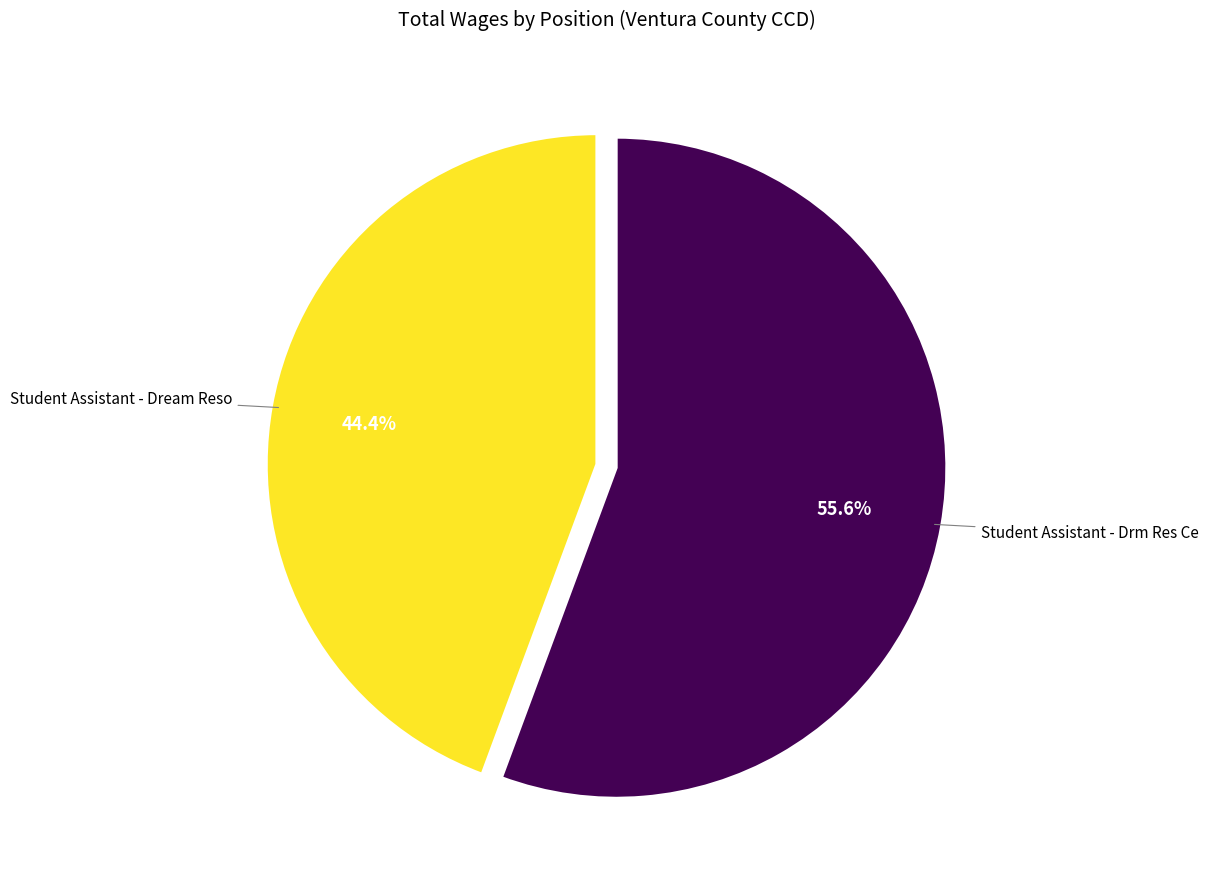

Is there a majority slice in this chart?

Yes